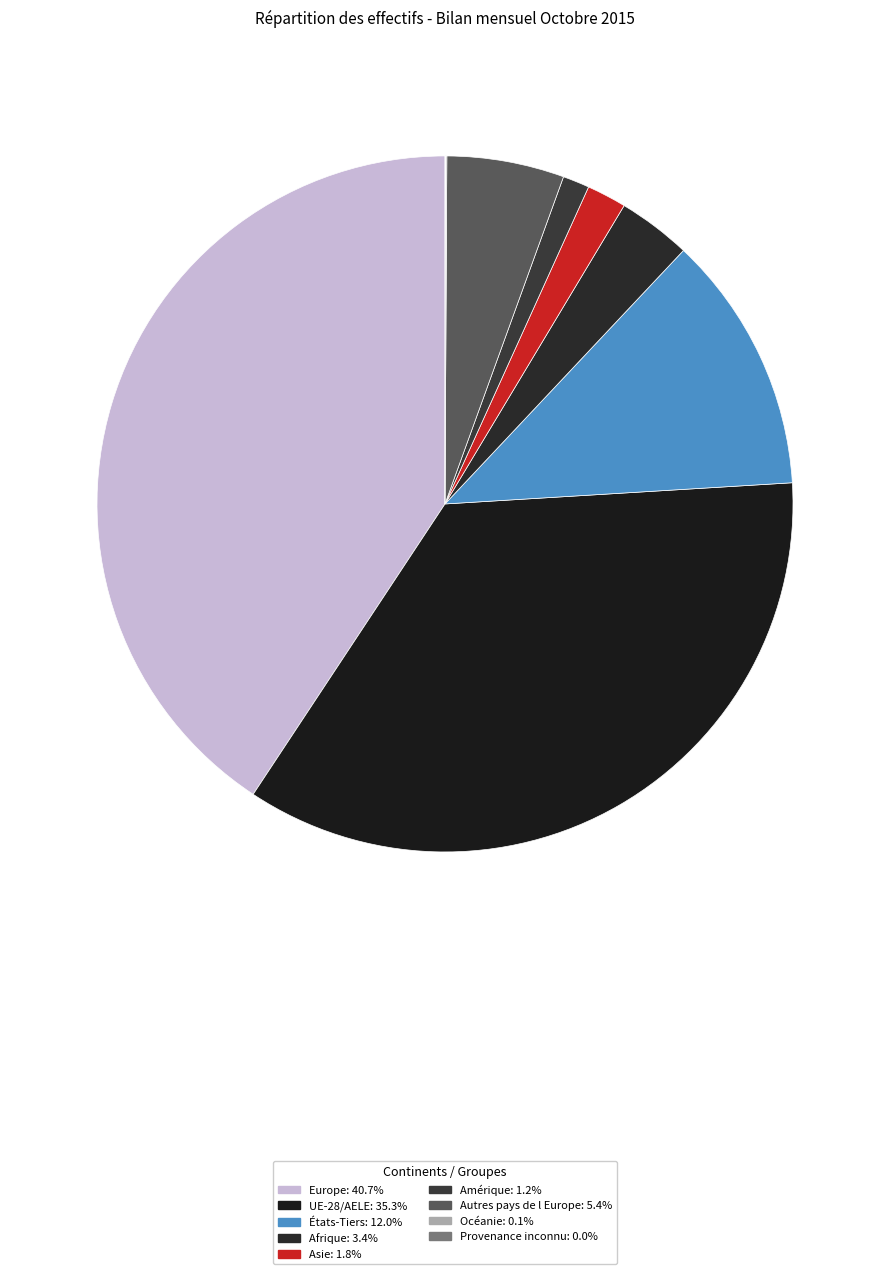

Does Europe account for over 50% of the chart?

No